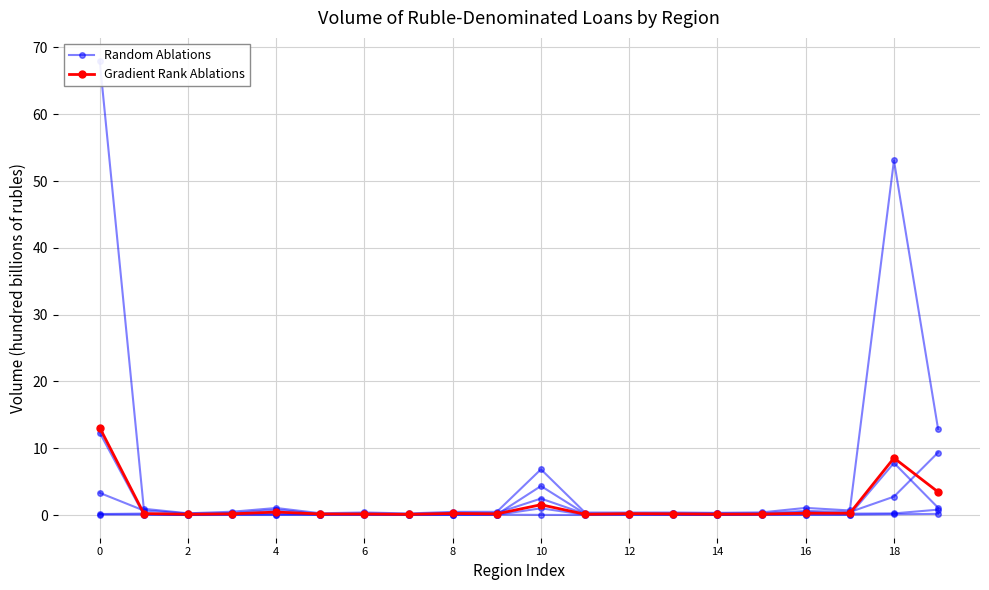

True or false: Gradient Rank Ablations and Random Ablations cross at least once.

False